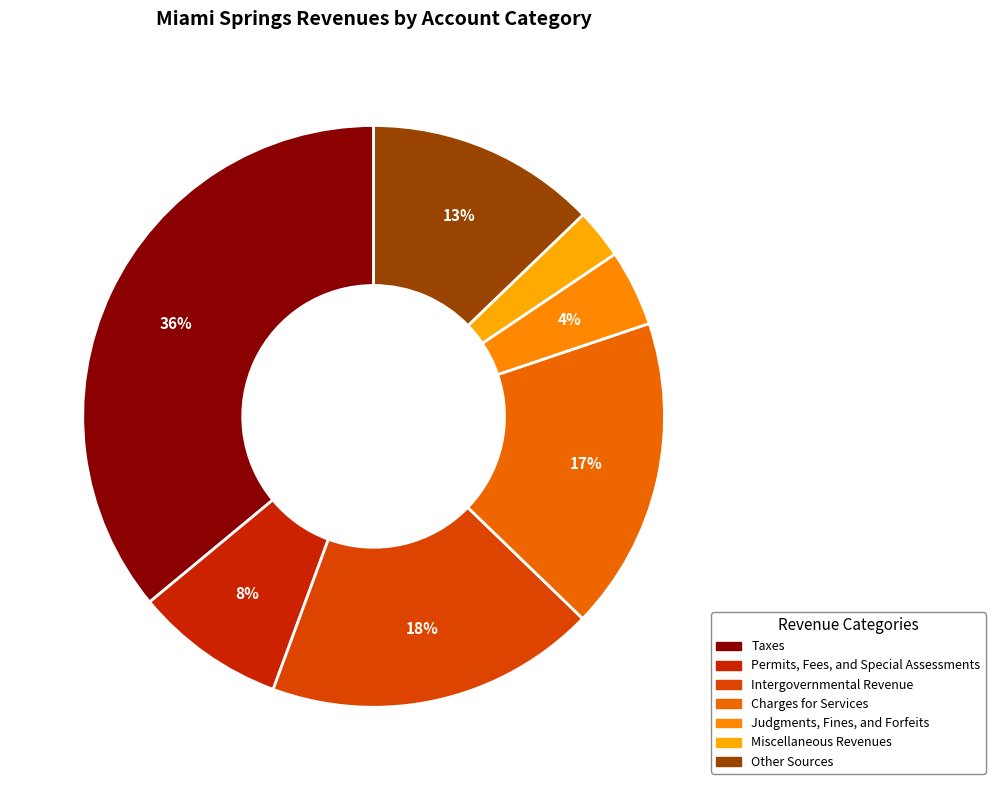

How many slices are in this pie chart?

7